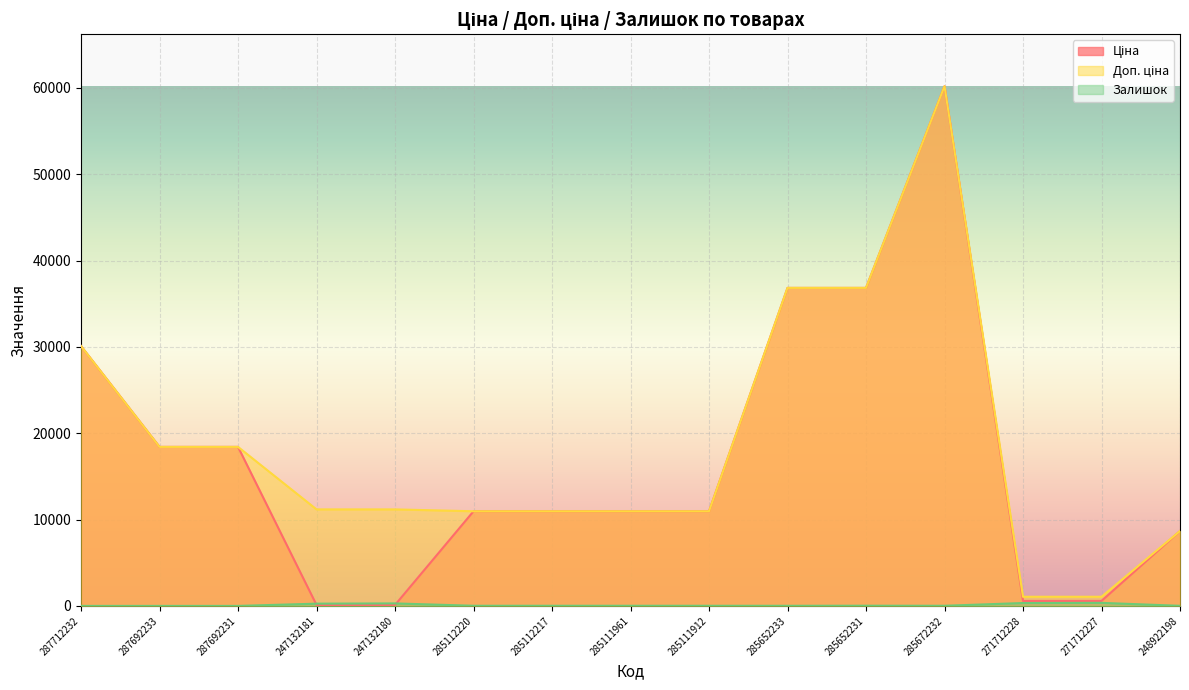

How many distinct data groups are displayed?

3